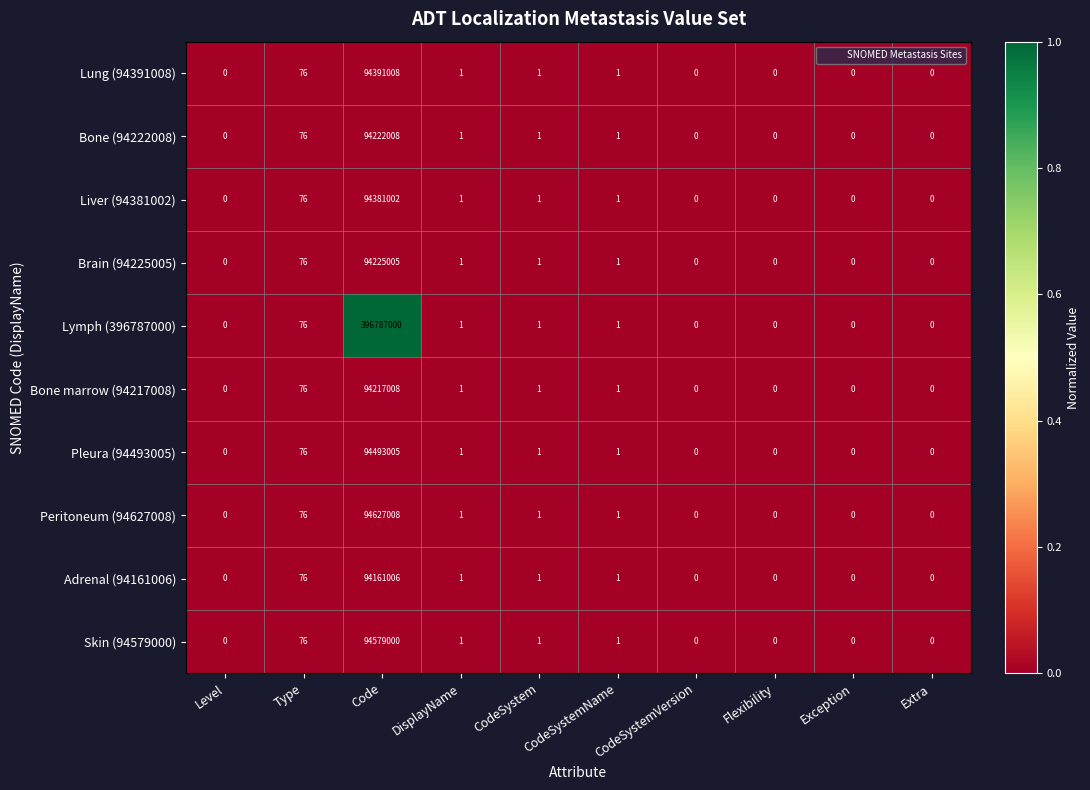

Rank the series by their maximum value, from highest to lowest.

Lymph (396787000), Peritoneum (94627008), Skin (94579000), Pleura (94493005), Lung (94391008), Liver (94381002), Brain (94225005), Bone (94222008), Bone marrow (94217008), Adrenal (94161006)